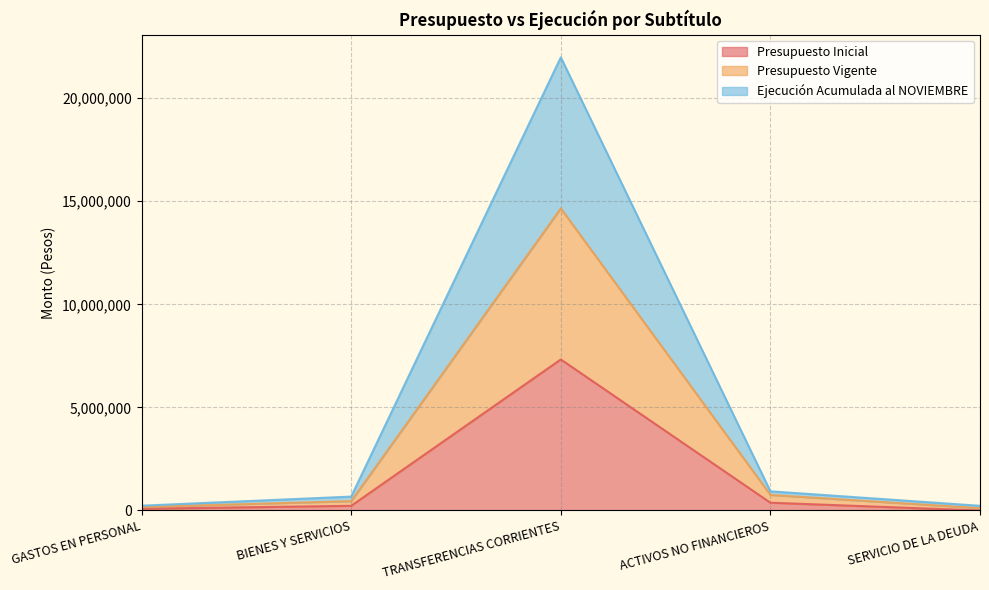

The Presupuesto Vigente series shows 14654500 at TRANSFERENCIAS CORRIENTES. True or false?

True